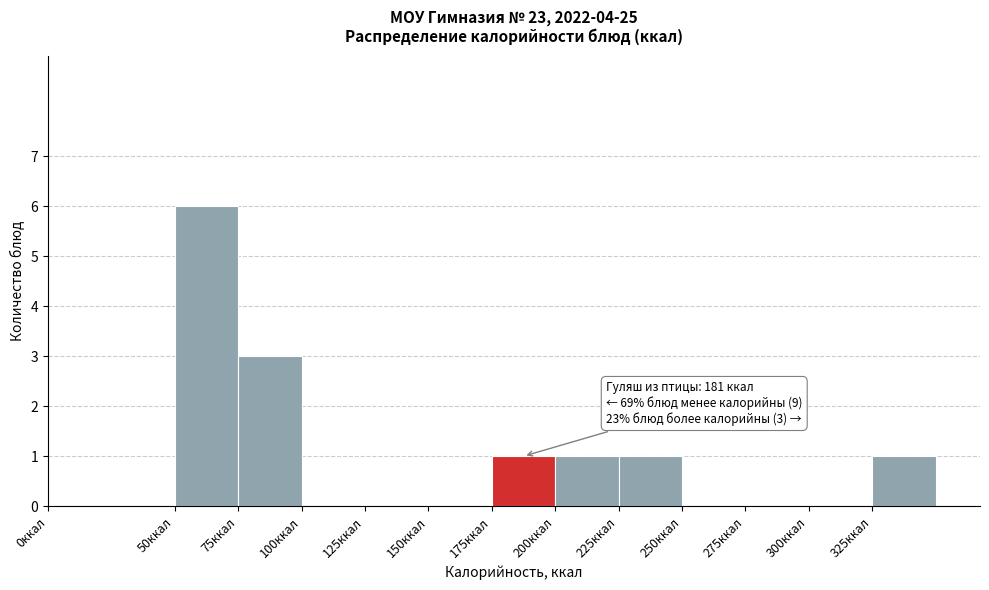

Which range on the x-axis has the tallest bar?

50 to 75